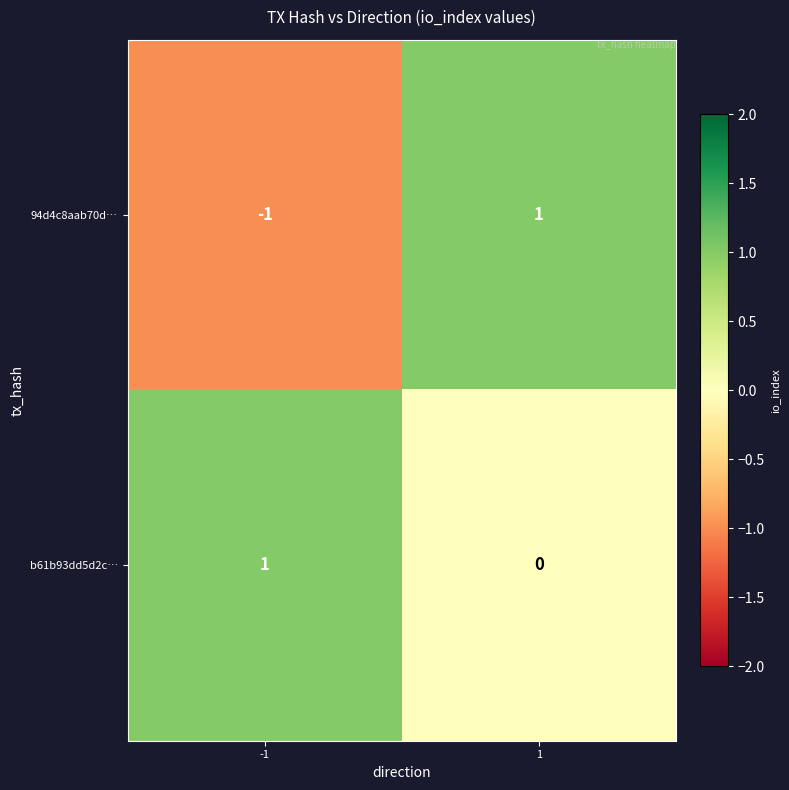

The 94d4c8aab70d… series shows -1 at -1. True or false?

True